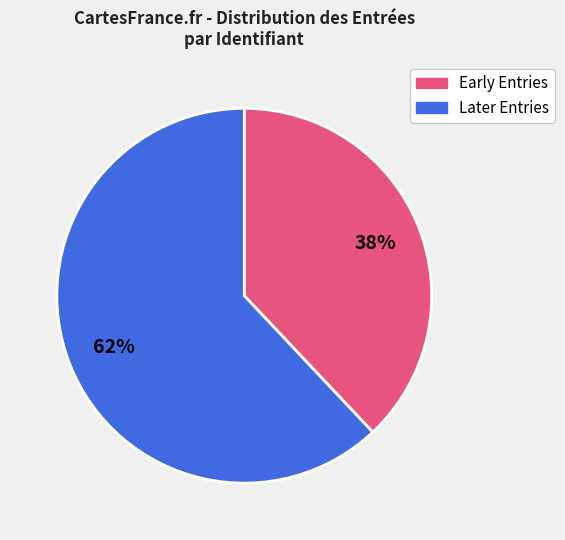

Is there any slice that represents more than half of the pie?

Yes